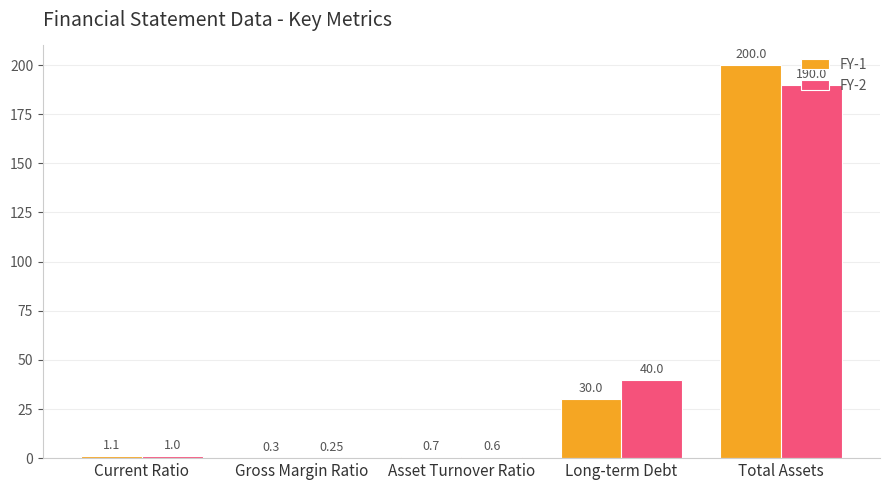

How many groups of bars are there?

5